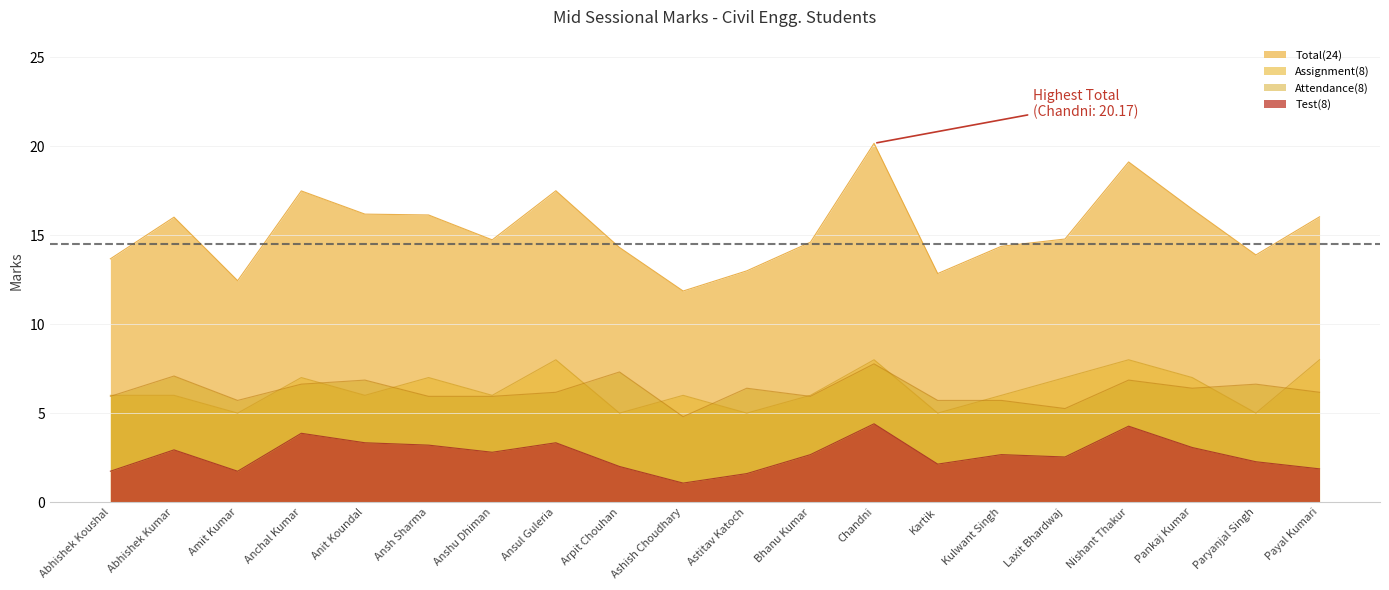

Does the chart have visible grid lines?

Yes